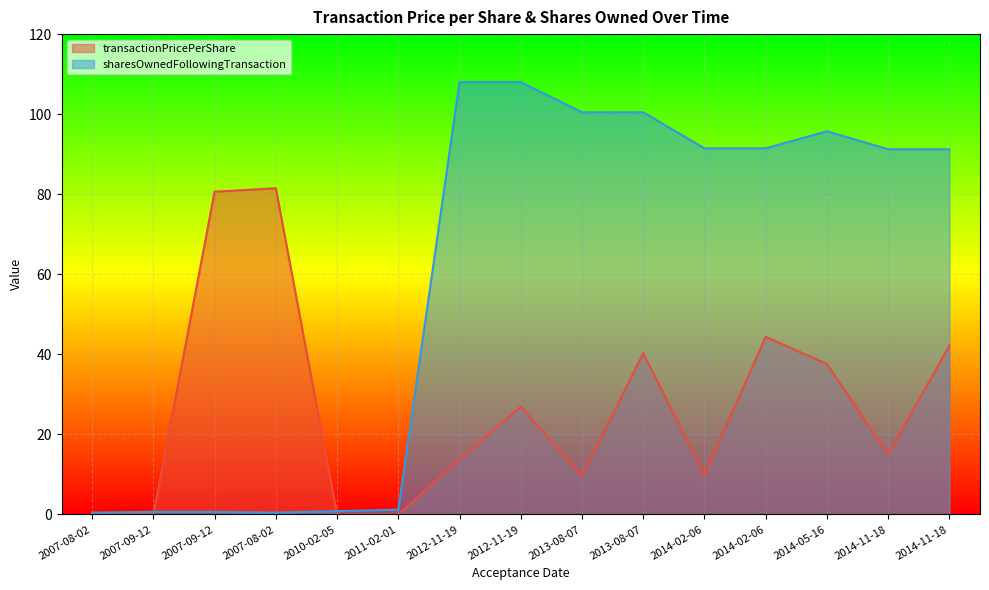

What is the label of the 1st point from the left?

2007-08-02